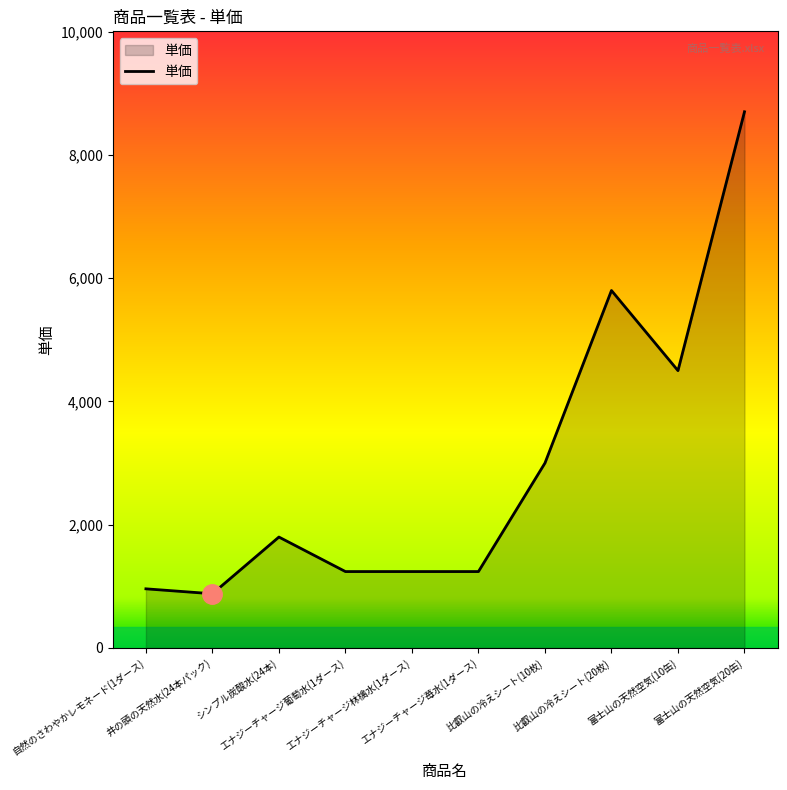

Is it true that the value at エナジーチャージ苺水(1ダース) is 1240?

True